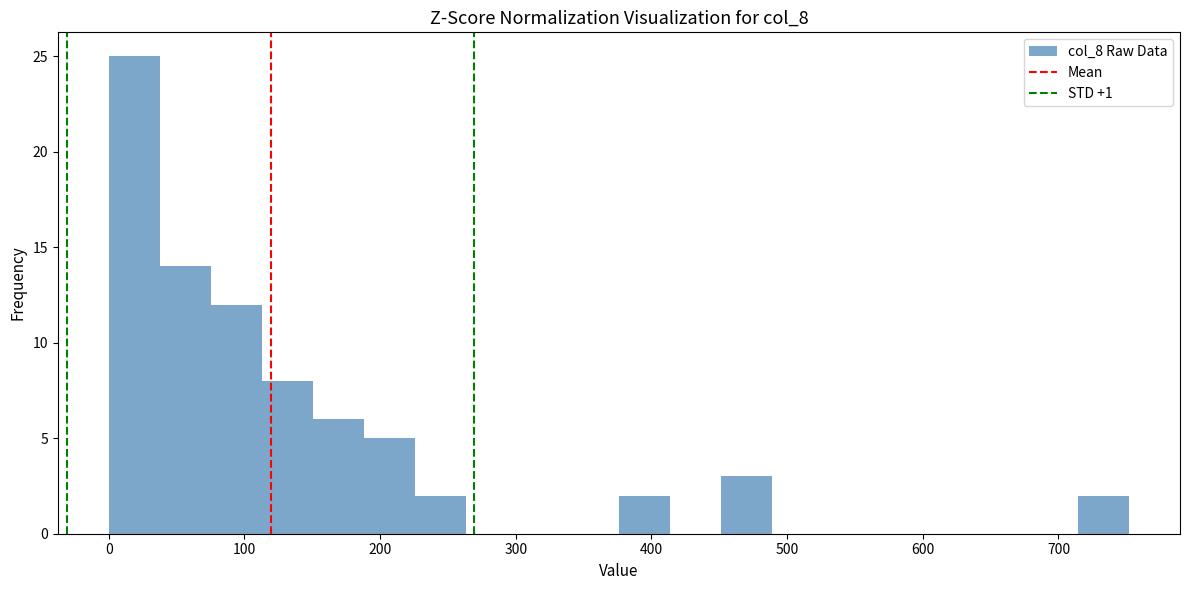

Around what value on the x-axis is the tallest bar? Give the approximate position of its centre, as read against the axis.

20